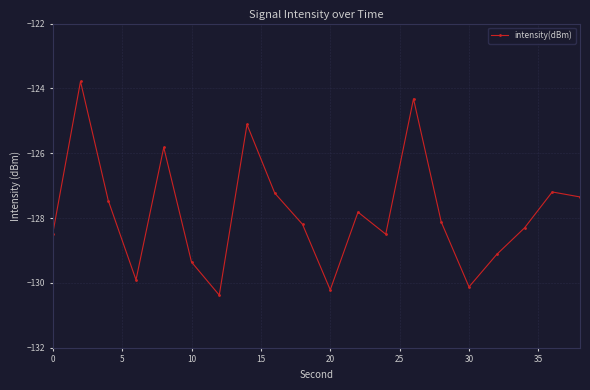

Reading left to right, list all the values displayed in this chart.

-128.5	-123.8	-127.5	-129.9	-125.8	-129.4	-130.4	-125.1	-127.2	-128.2	-130.2	-127.8	-128.5	-124.3	-128.1	-130.1	-129.1	-128.3	-127.2	-127.3